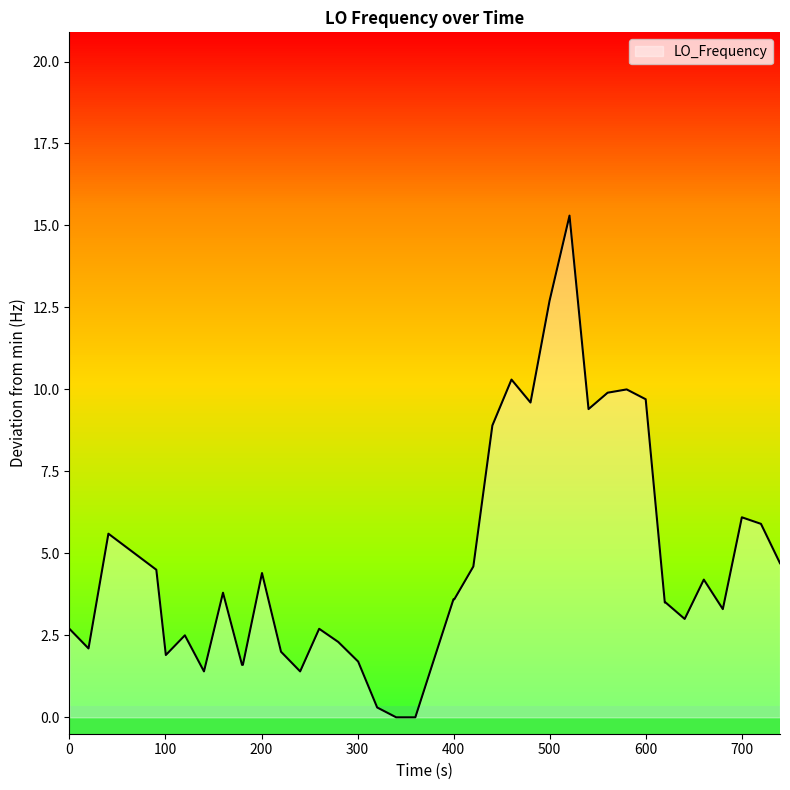

What is the greatest value displayed?

15.3